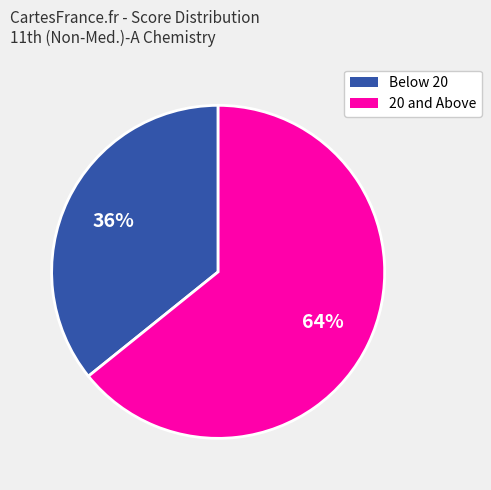

To the nearest percent, what is the difference between the largest and smallest slice percentages?

28%